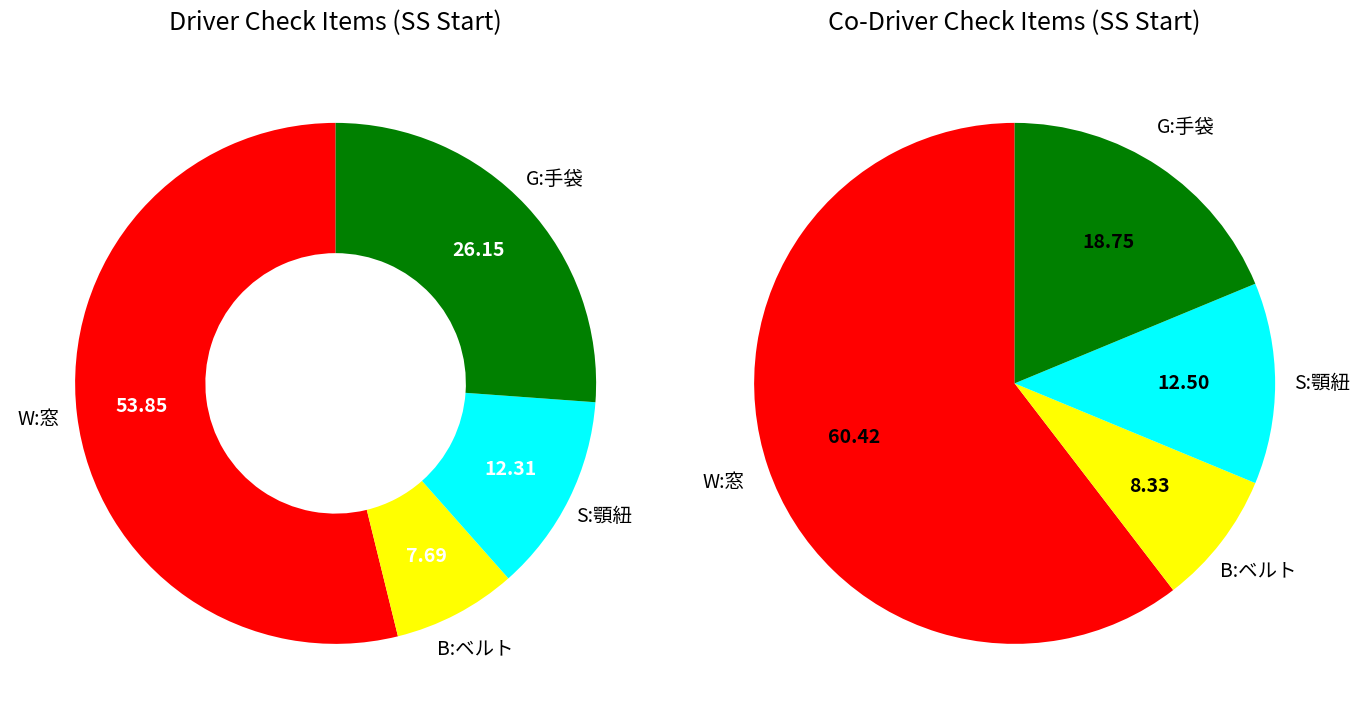

What is the smallest slice in the pie chart?

B:ベルト